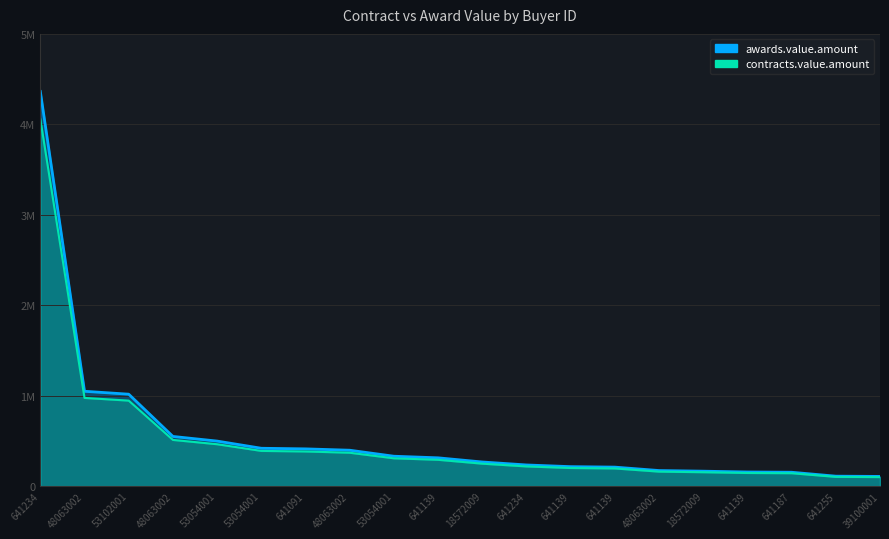

List the series in order of their peak value, lowest first.

contracts.value.amount, awards.value.amount